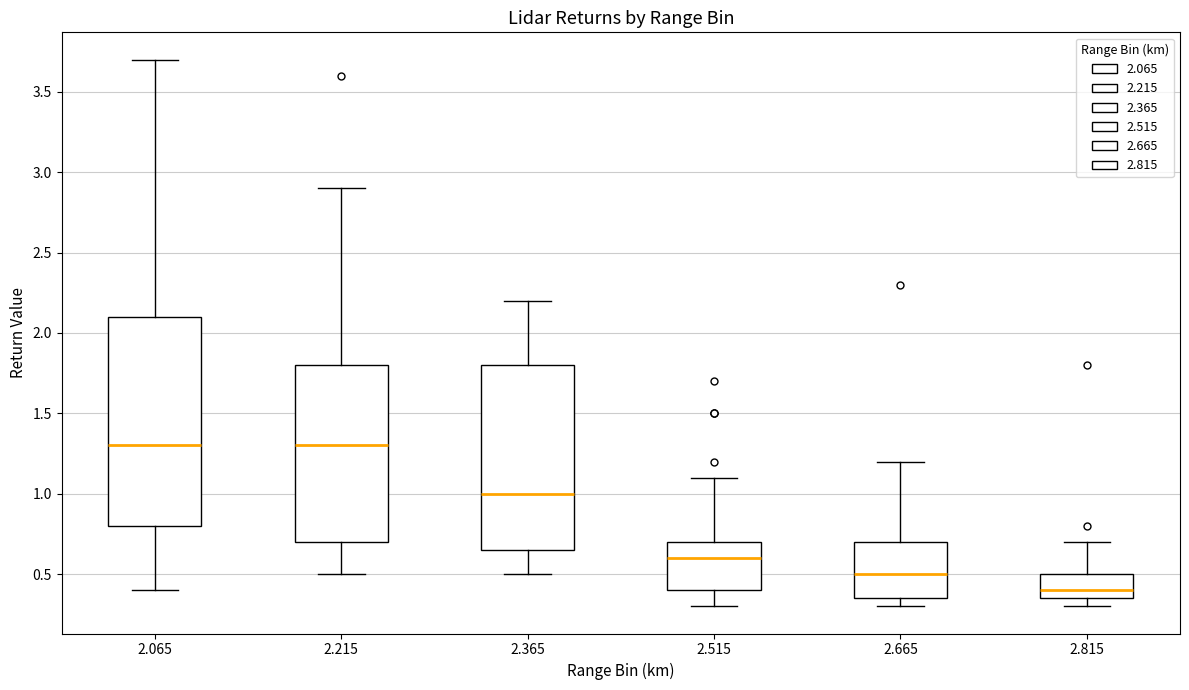

Reading left to right, transcribe this box plot: for each box, give where its median line is, the range the box spans, and where its two whiskers end, as read against the y-axis. The values are not printed on the chart, so give them approximately, as read against the axis.

2.065: median 1.30, box 0.80 to 2.10, whiskers 0.40 to 3.70
2.215: median 1.30, box 0.70 to 1.80, whiskers 0.50 to 2.90
2.365: median 1.00, box 0.65 to 1.80, whiskers 0.50 to 2.20
2.515: median 0.60, box 0.40 to 0.70, whiskers 0.30 to 1.10
2.665: median 0.50, box 0.35 to 0.70, whiskers 0.30 to 1.20
2.815: median 0.40, box 0.35 to 0.50, whiskers 0.30 to 0.70